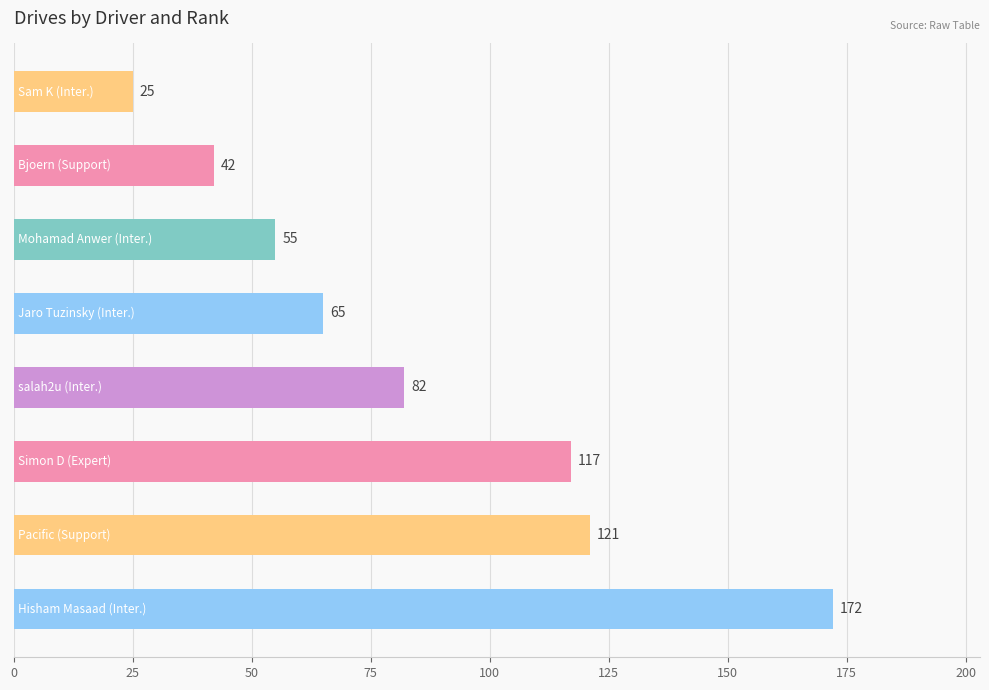

What is the difference between the second highest and minimum values?

96